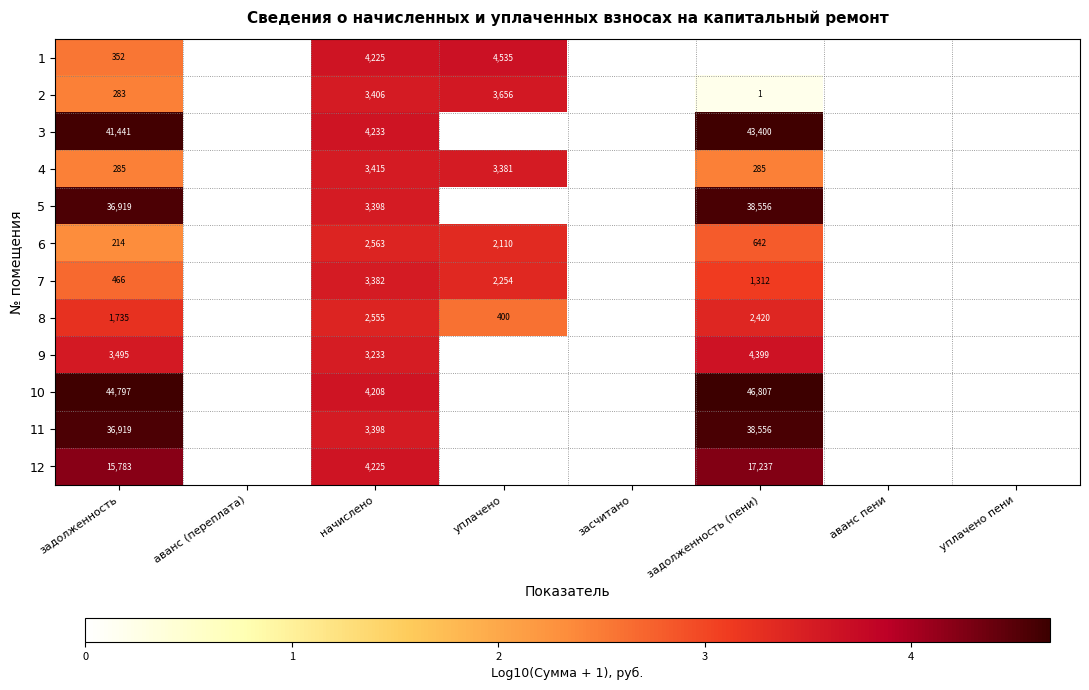

What is the difference between the highest and lowest values at задолженность?

44583